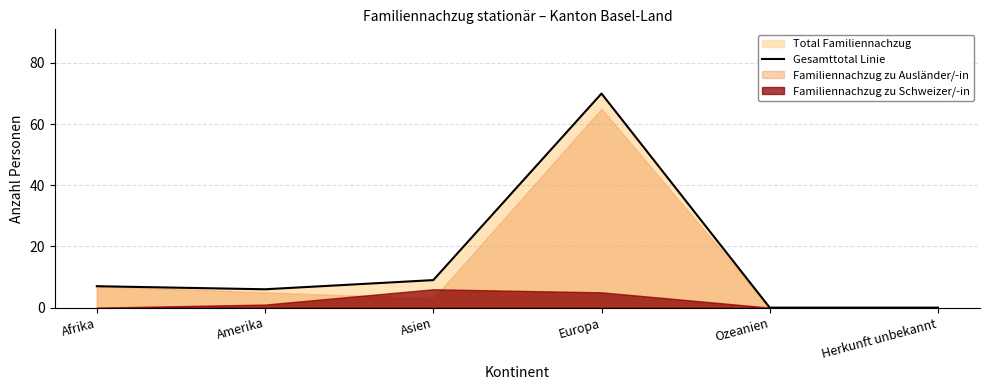

Which category has the highest value across all series?

Europa